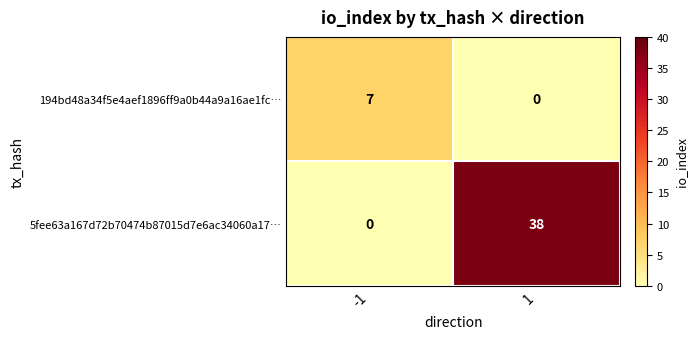

What is the spread (max minus min) of values at 1?

38